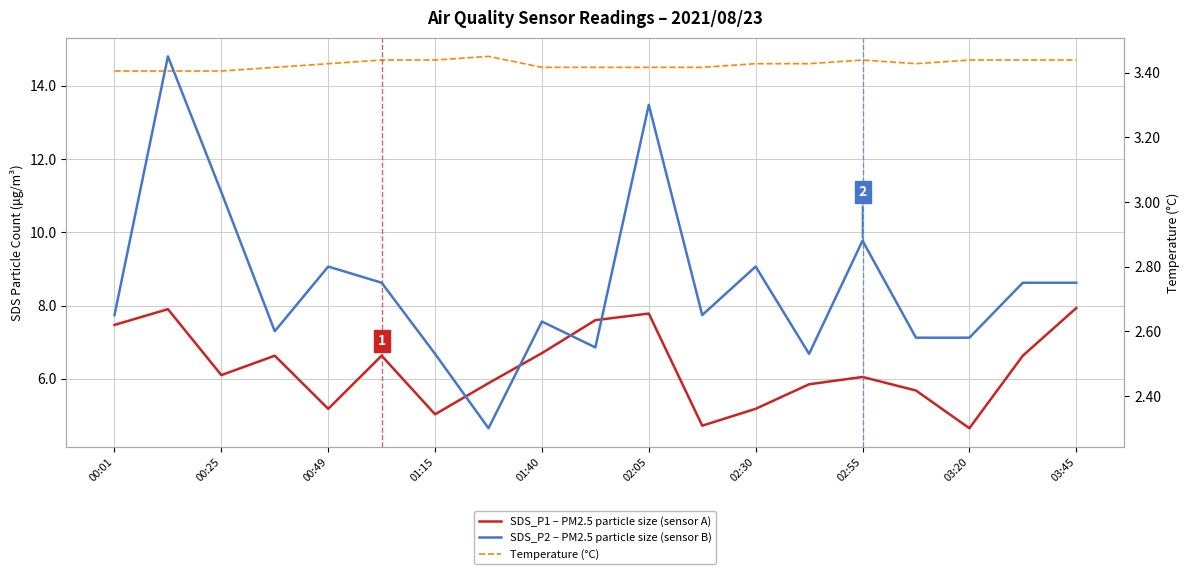

Which series has the largest total across all categories?

Temperature (°C)